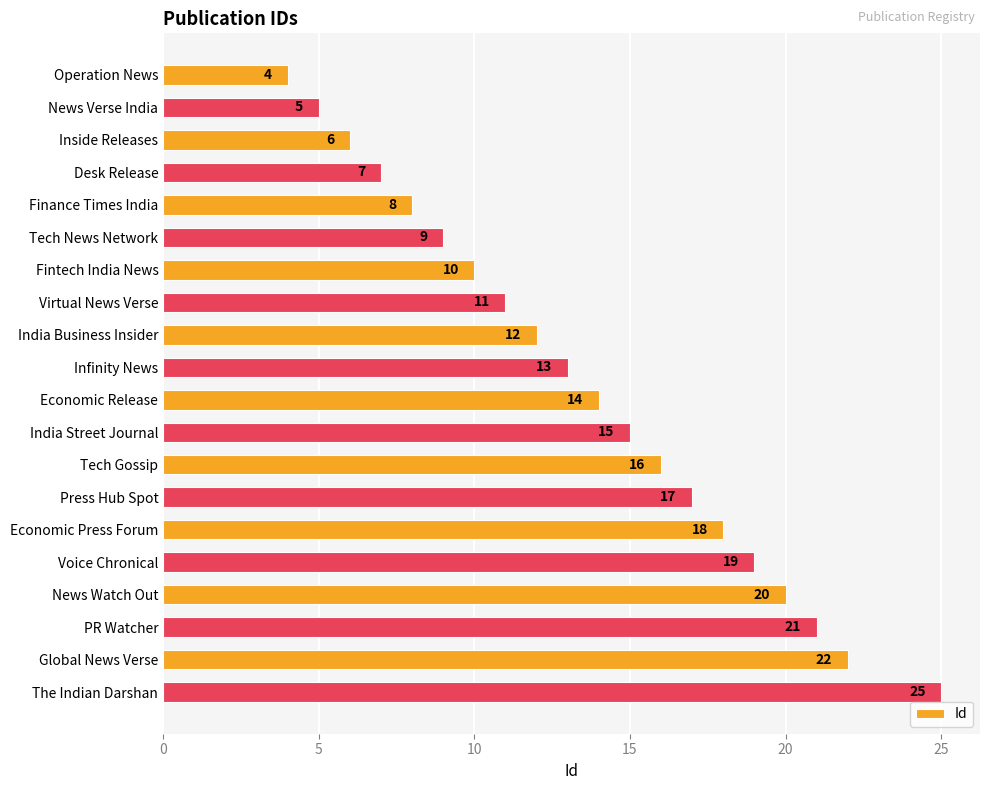

Does the chart contain any negative values?

No